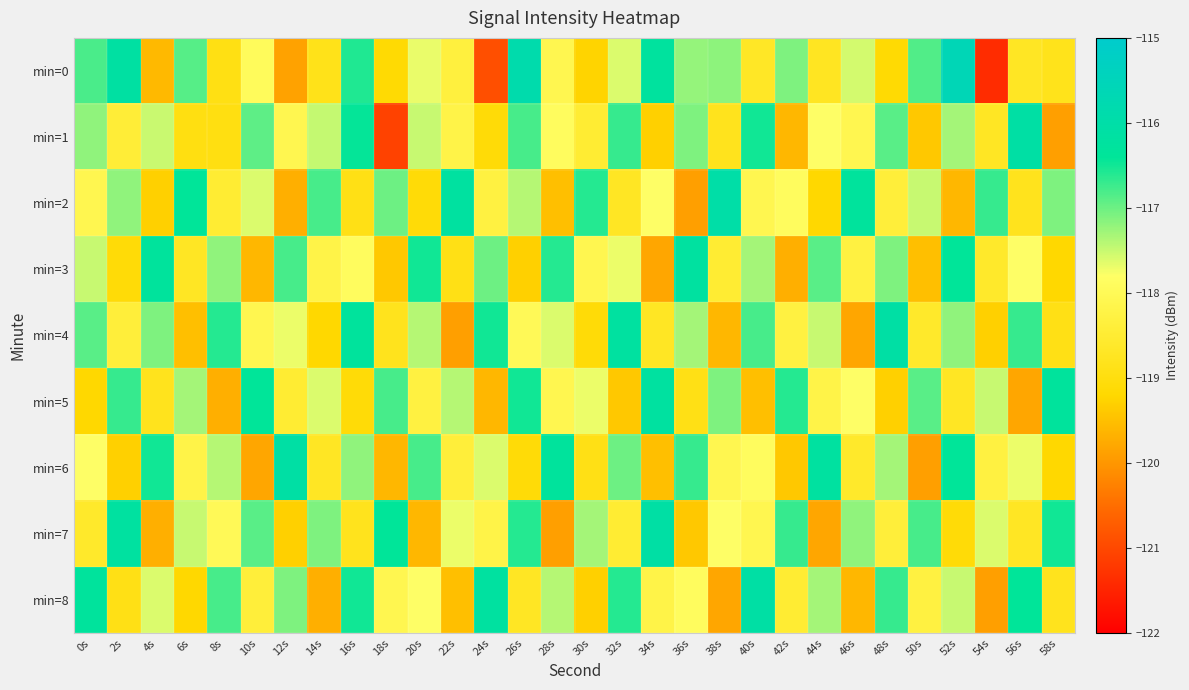

Between 42s and 0s, which is larger?

0s